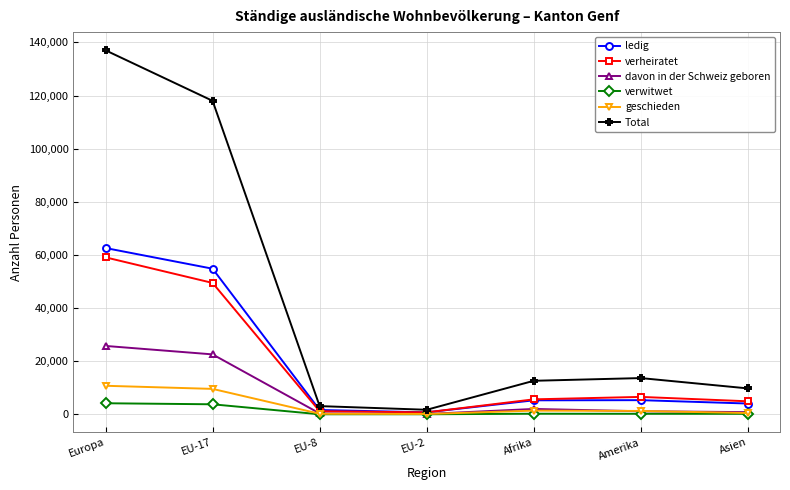

What is the average value of the ledig series?

19227